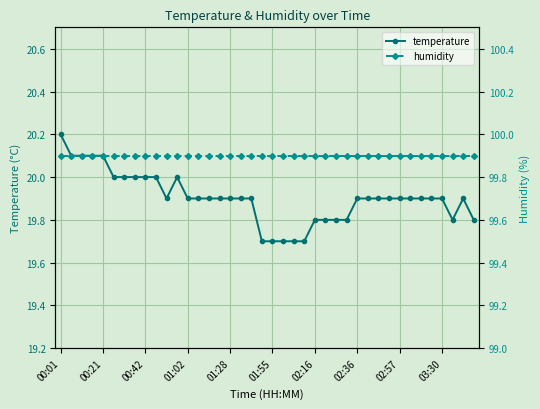

What are all the series names shown in the legend?

temperature, humidity